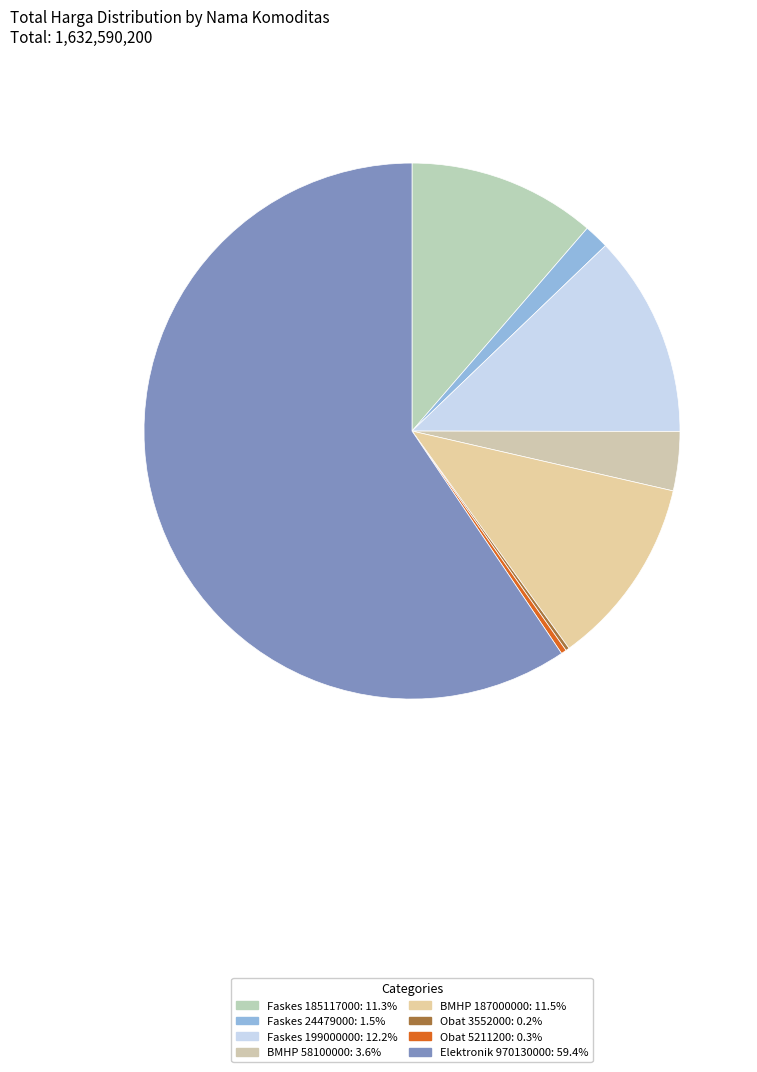

Which slice is the smallest?

Obat Tahun 2020 (APBDP, 3552000)